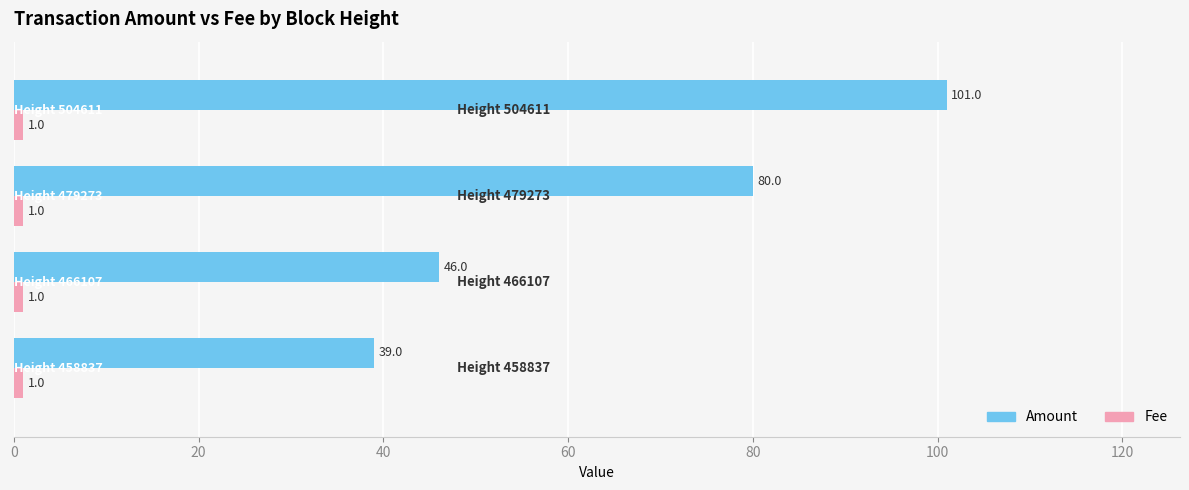

What is the highest value of the Amount series?

101